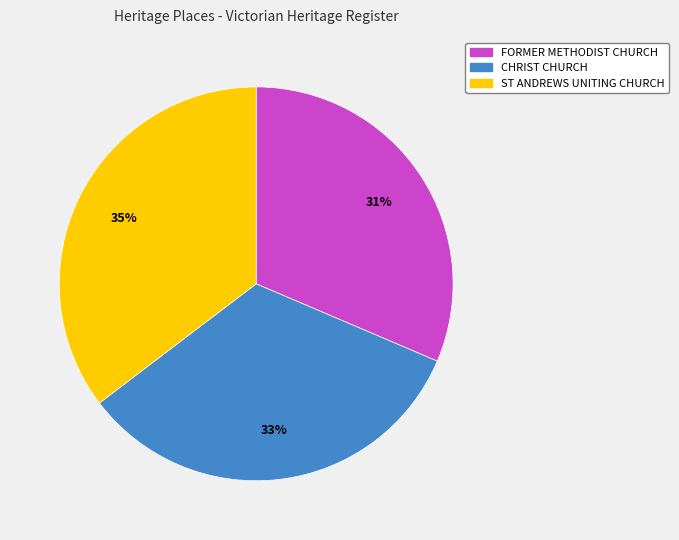

How many segments does this pie chart have?

3